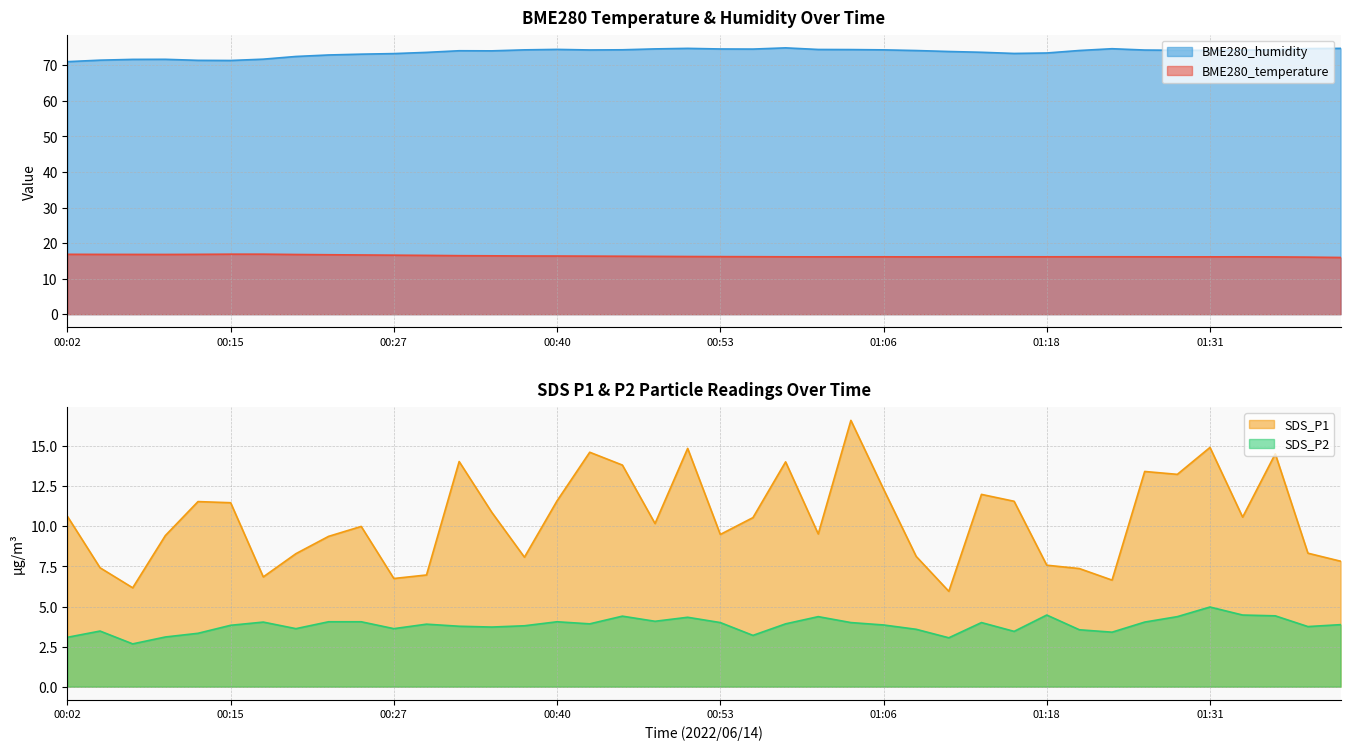

How many values in the BME280_temperature series are below 16?

1